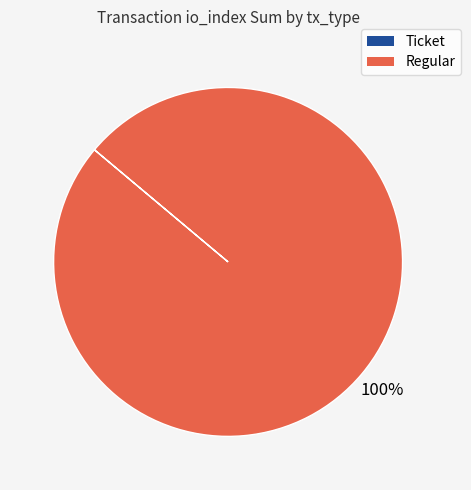

Does Regular account for over 50% of the chart?

Yes